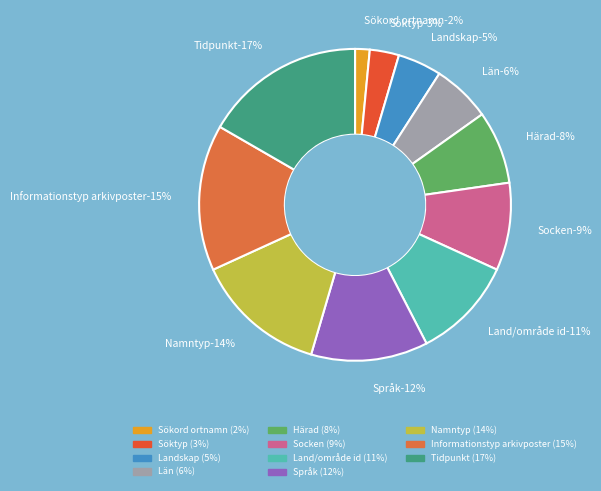

Which category has the biggest portion of the pie?

Tidpunkt